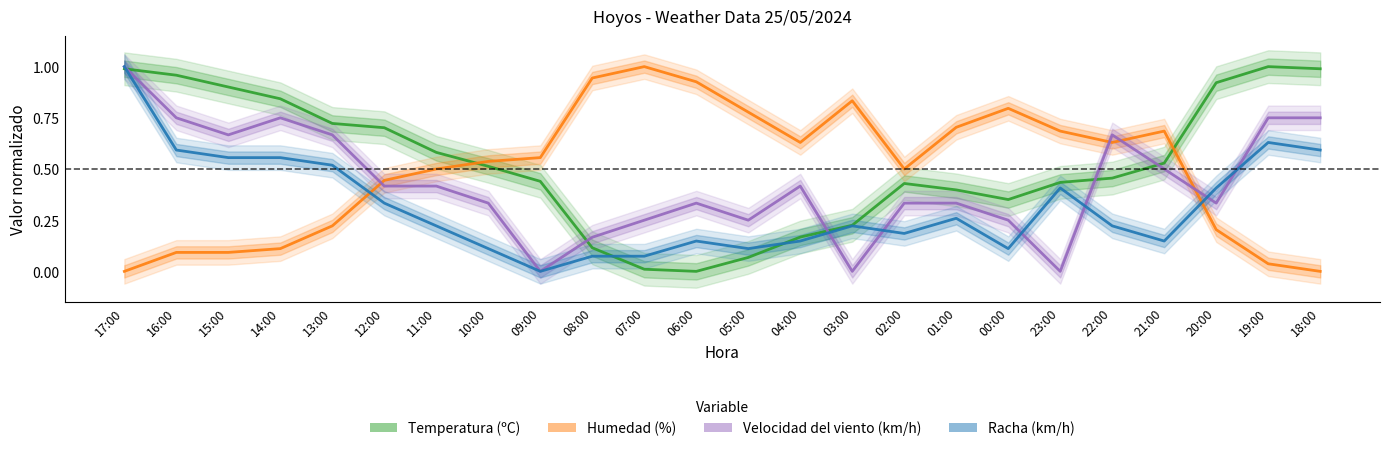

At which label does Humedad (%) reach its peak?

07:00